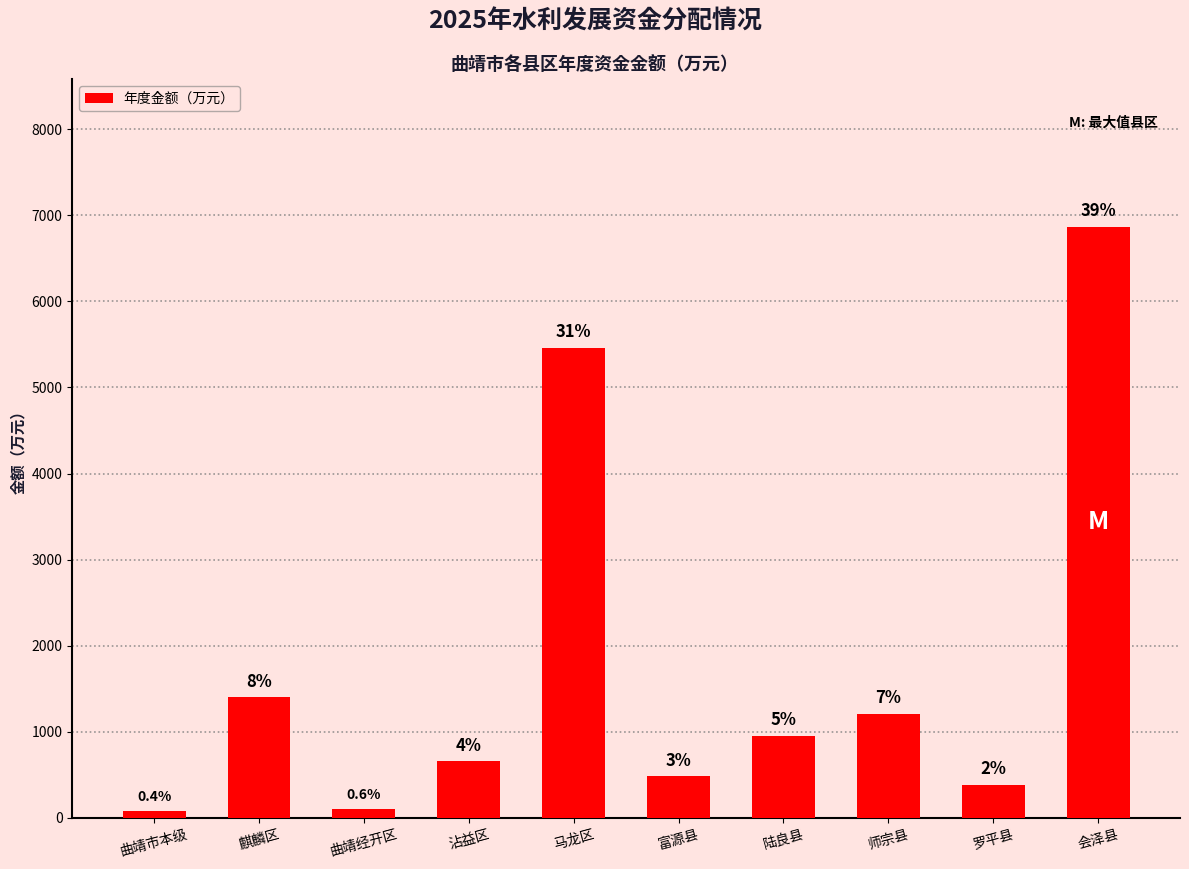

What is the difference between the maximum and minimum values?

6789.0